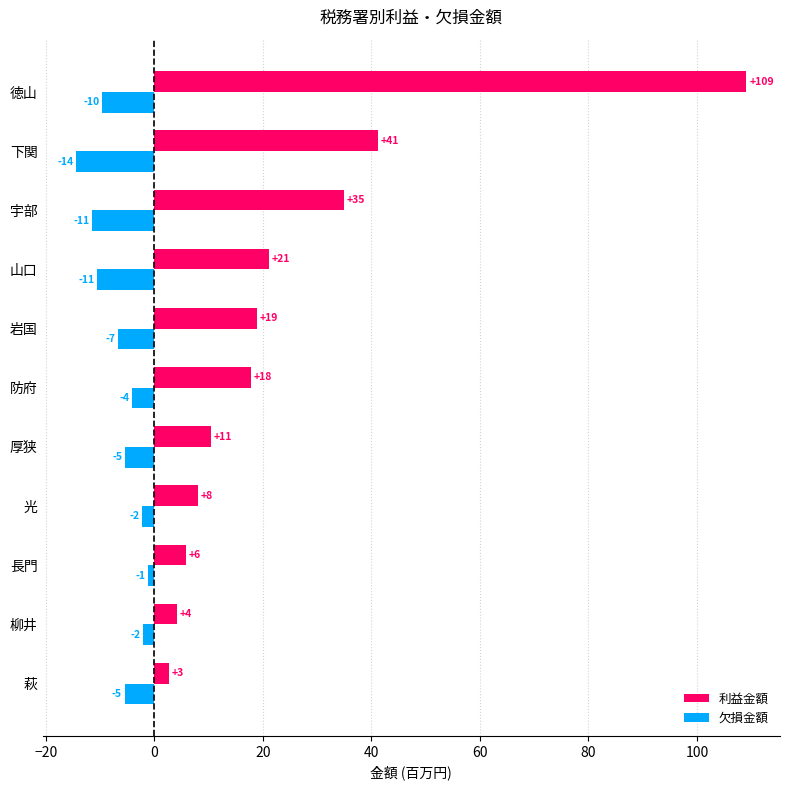

What are all the series names shown in the legend?

利益金額, 欠損金額